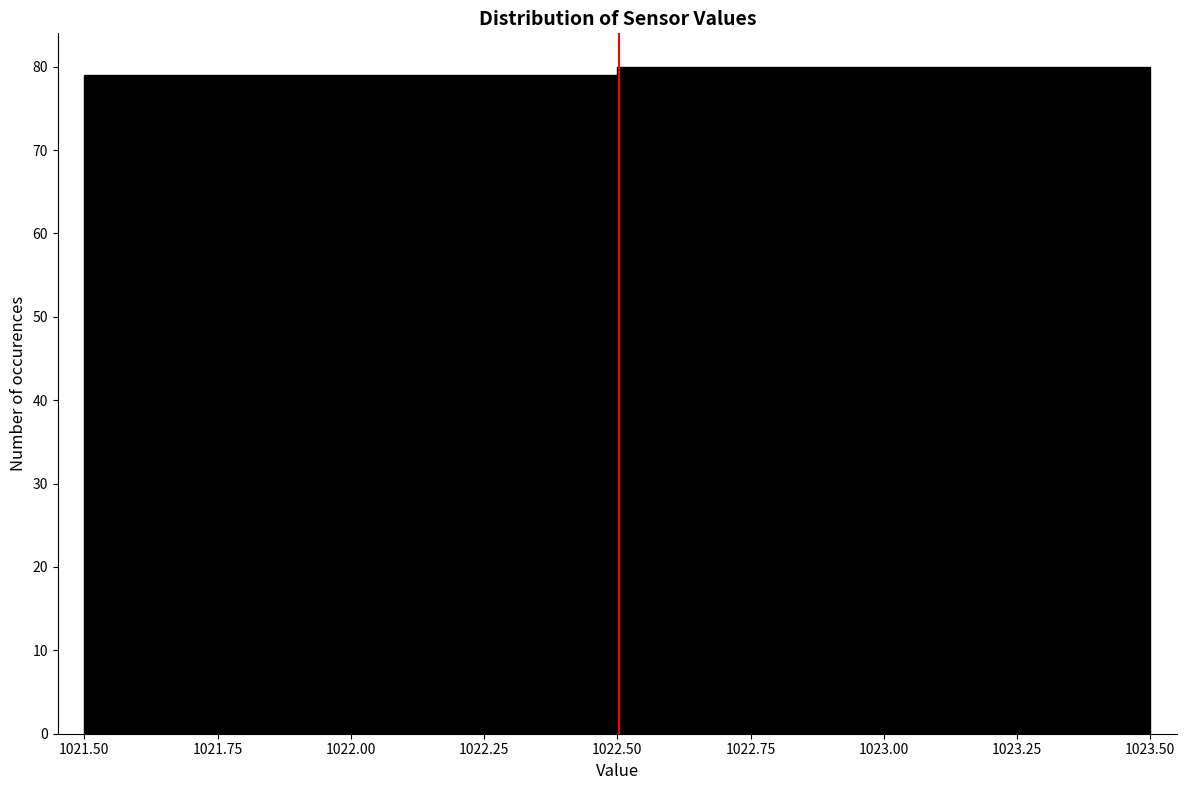

Reading left to right, list every bar in this chart as the range it spans on the x-axis followed by its height. The values are not printed on the chart, so give them approximately, as read against the axis.

1021.50 to 1022.50: 79
1022.50 to 1023.50: 80